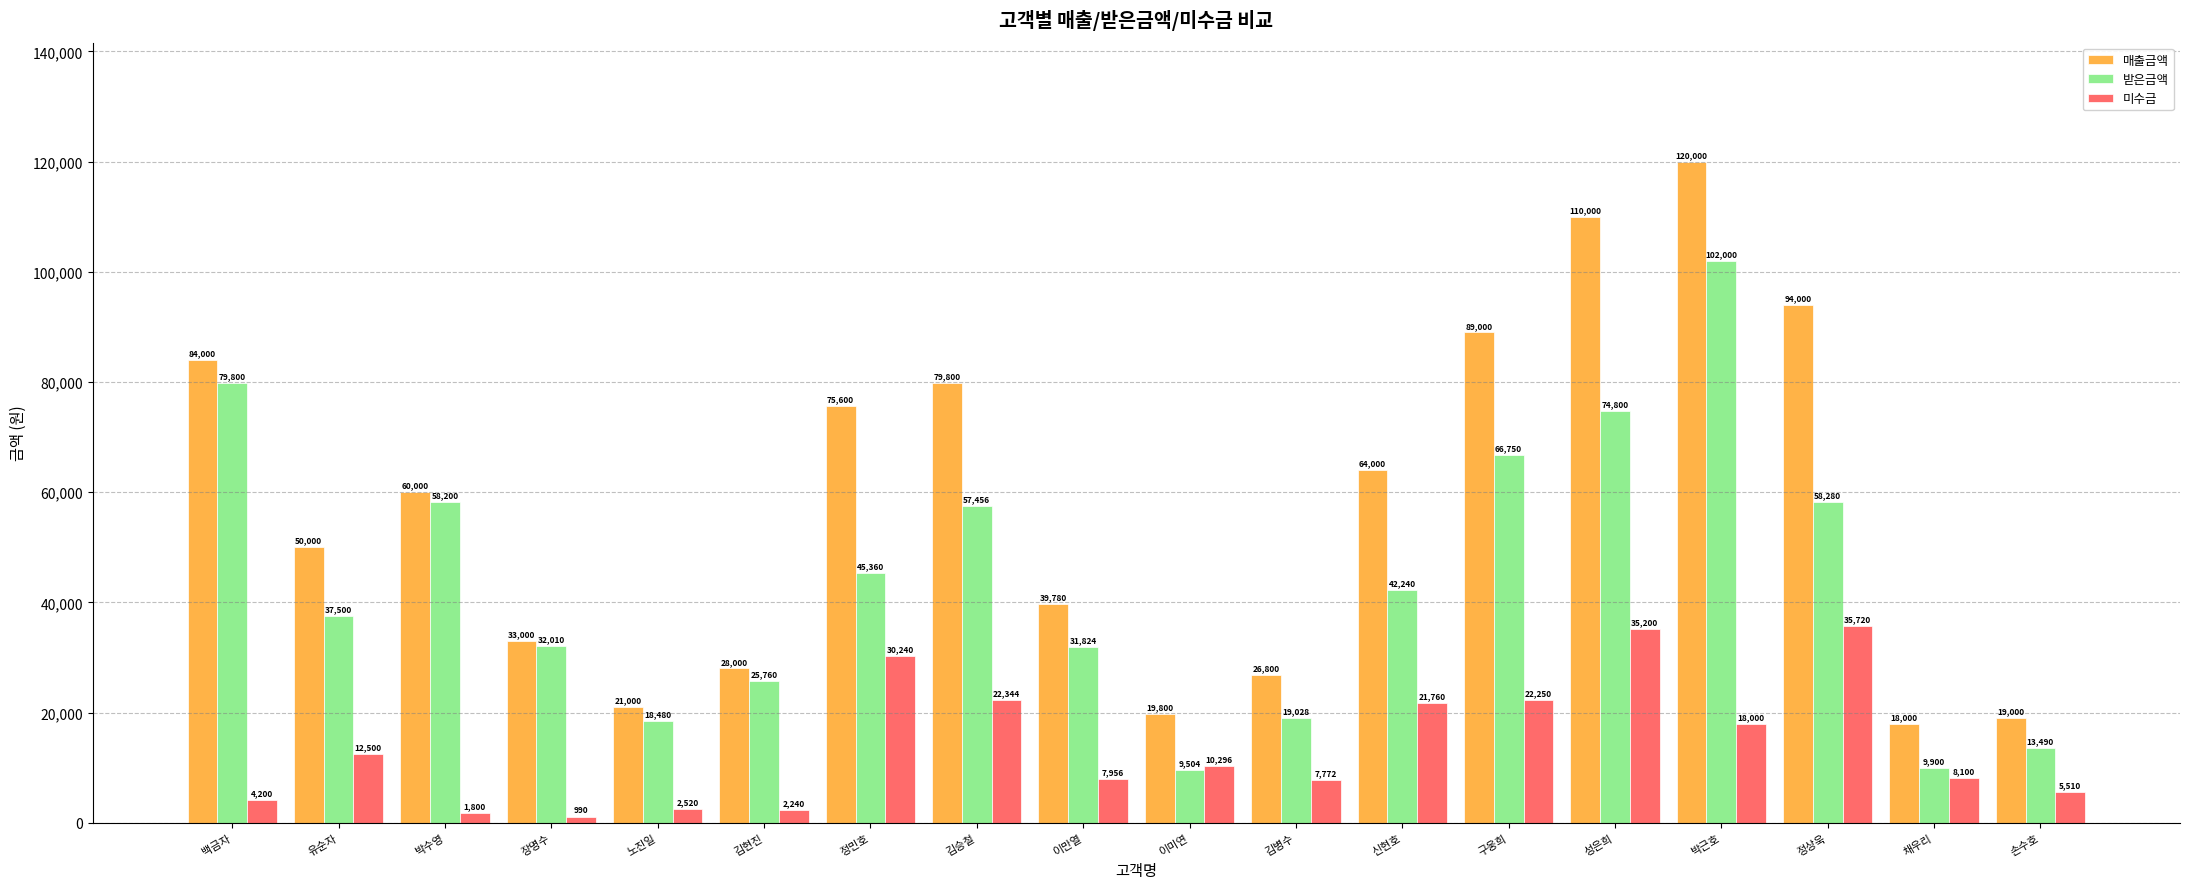

How many groups of bars are there?

18